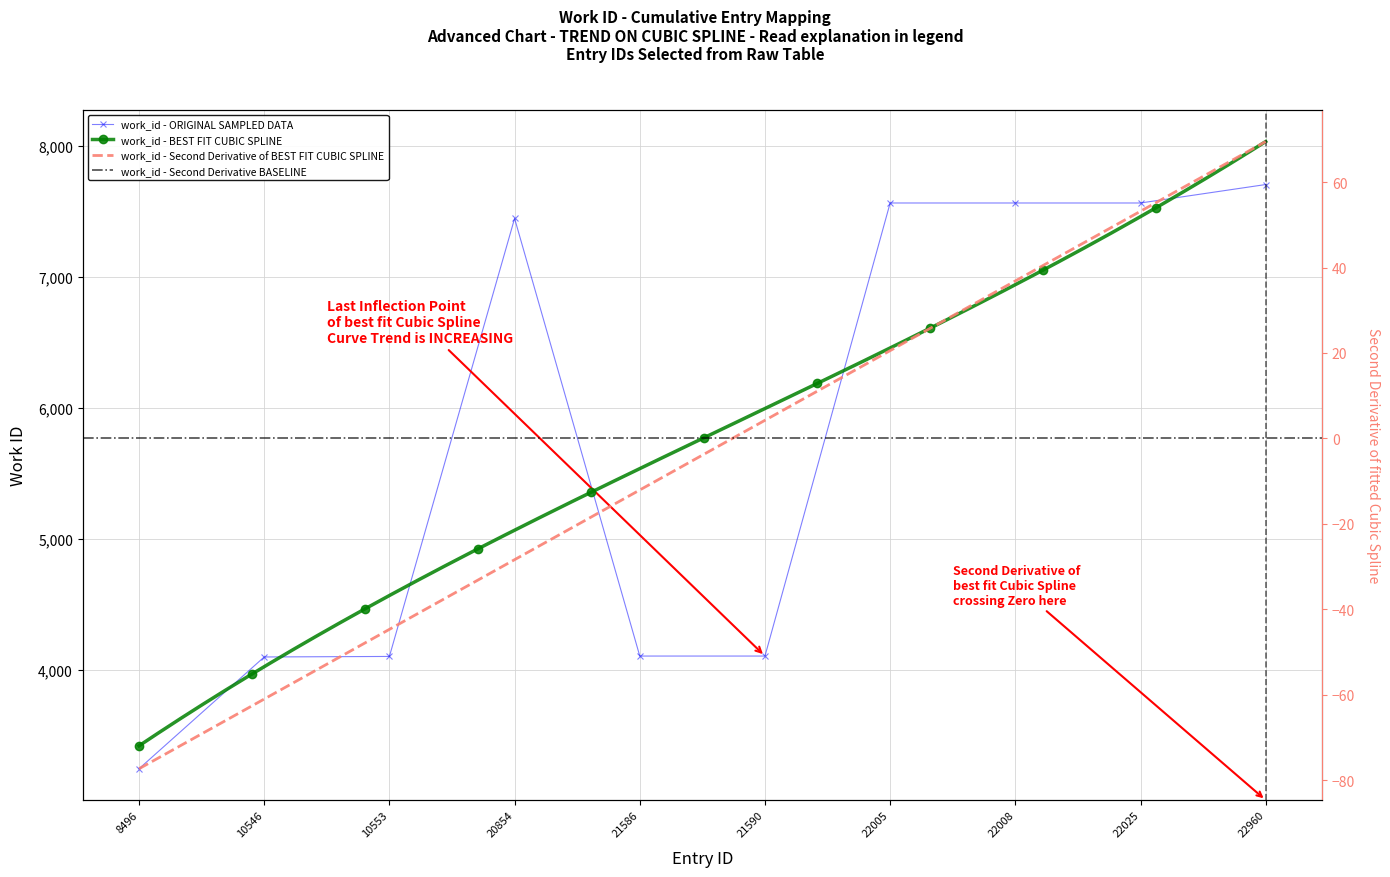

Where is the first local maximum?

20854